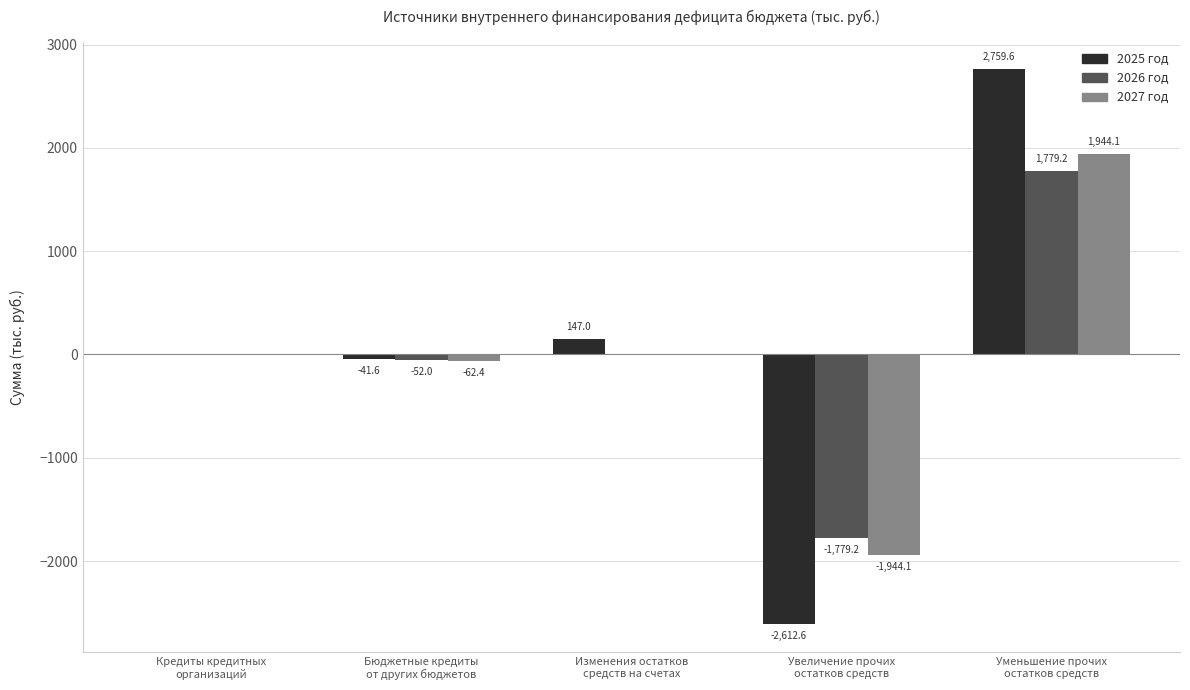

How many series are shown in this chart?

3